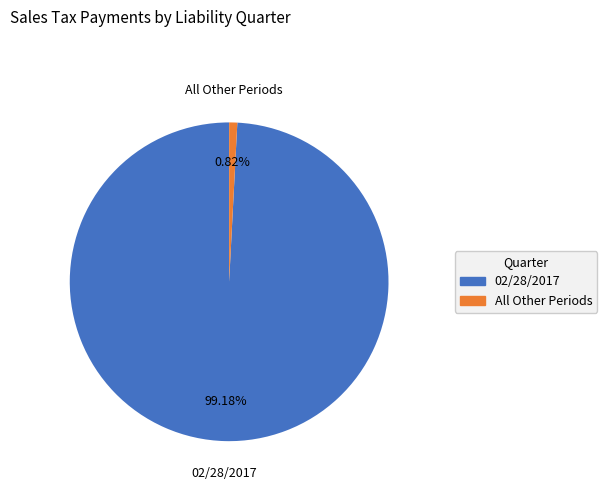

Count the number of slices in the pie.

2